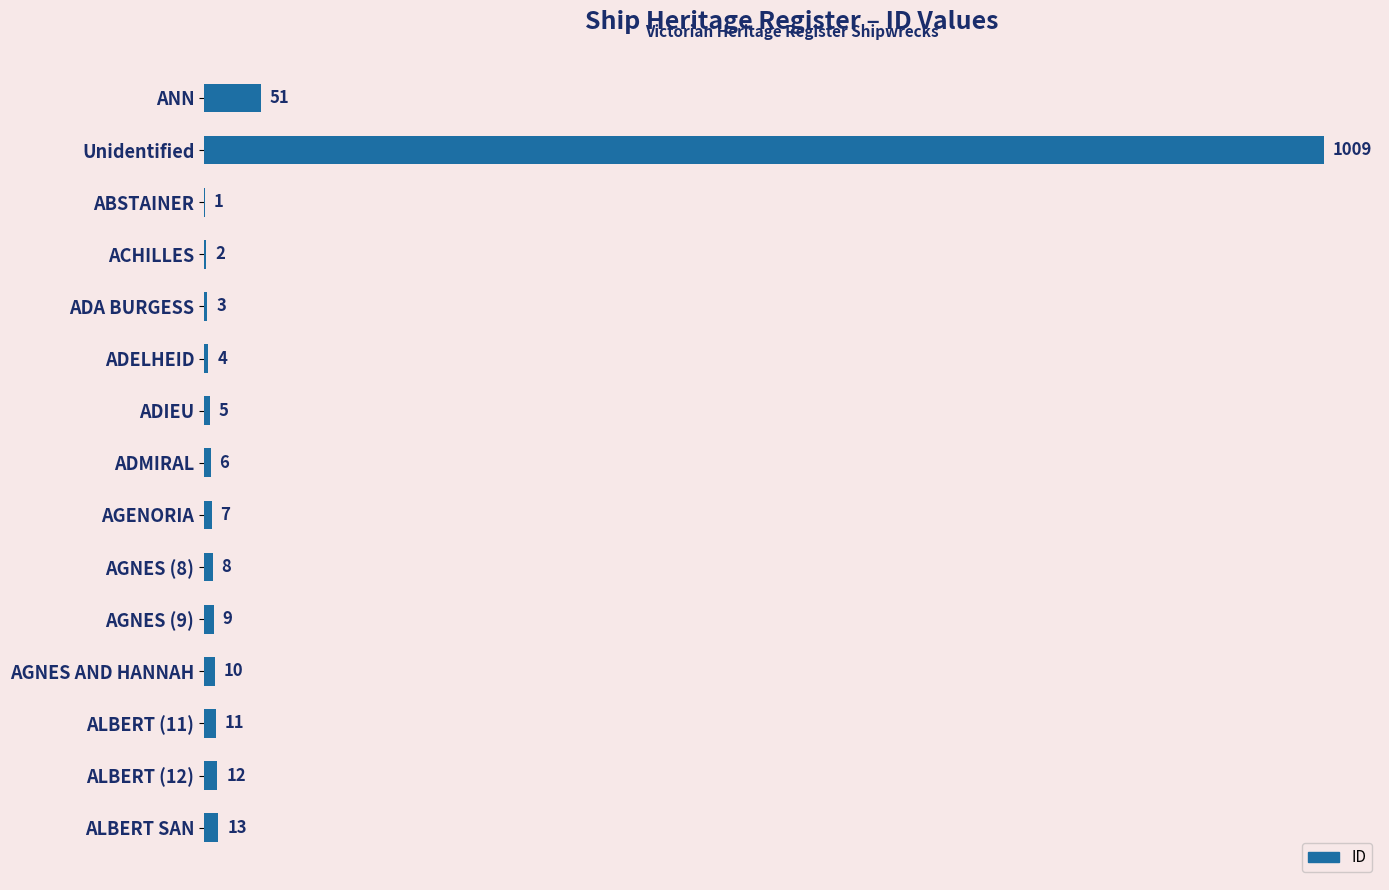

Between ANN and AGNES (9), which is larger?

ANN